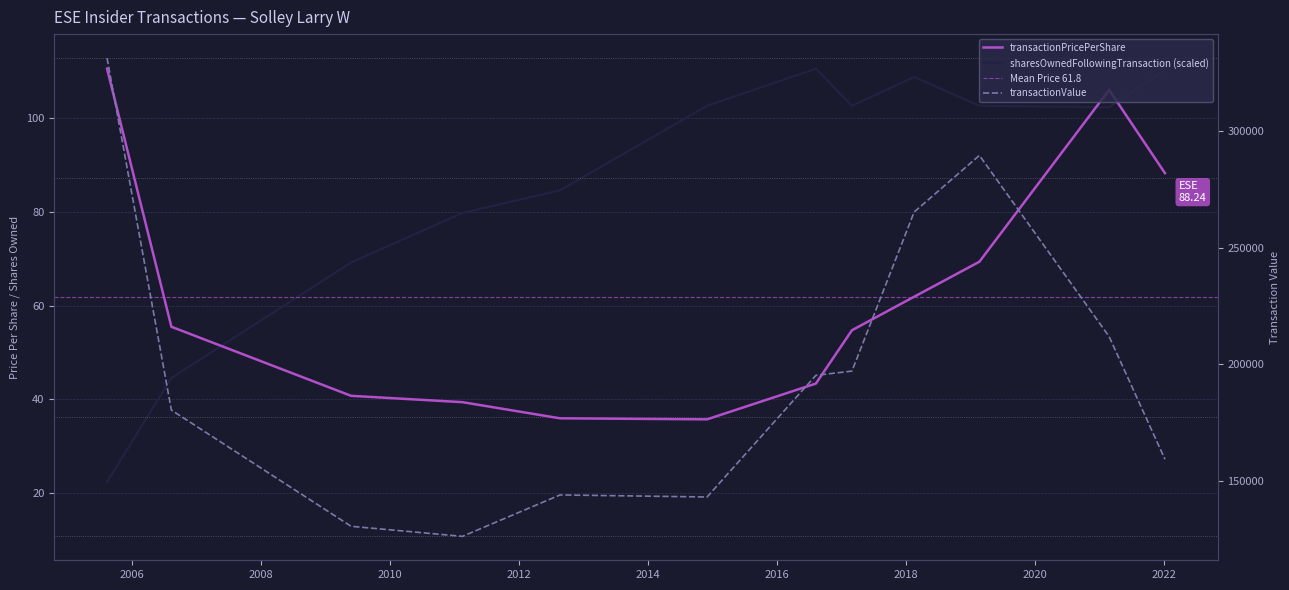

After their last crossing, which series has the higher values: transactionPricePerShare or sharesOwnedFollowingTransaction?

sharesOwnedFollowingTransaction